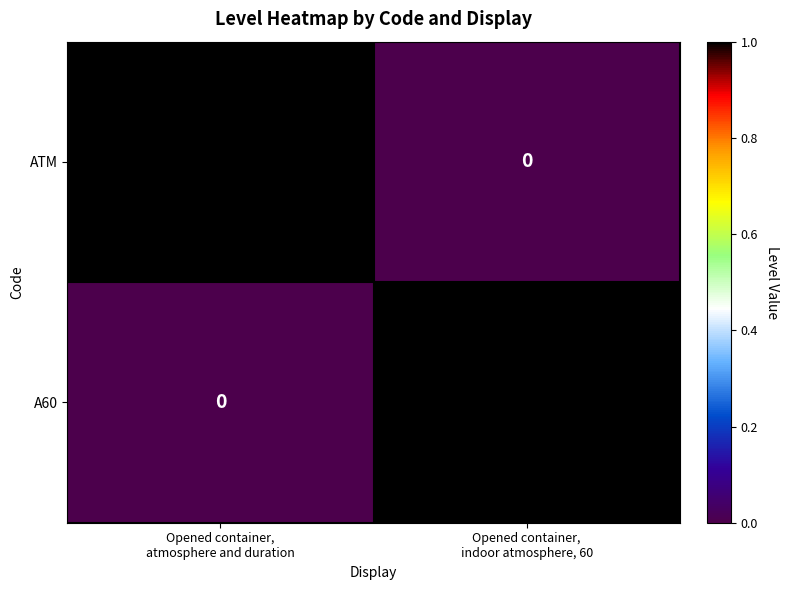

Count the number of categories in the chart.

2